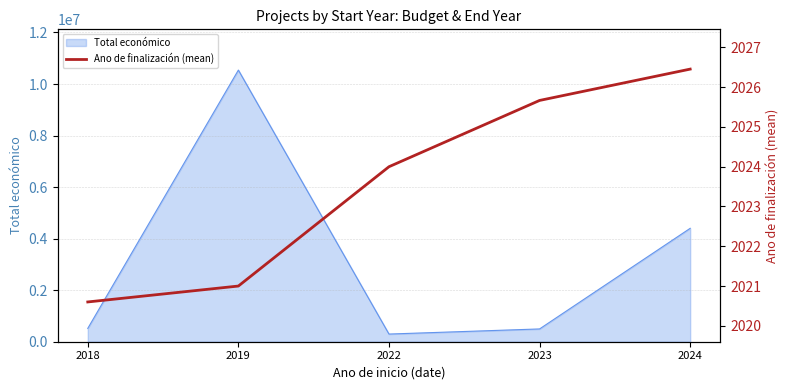

Where does the data first go above 2024?

2023